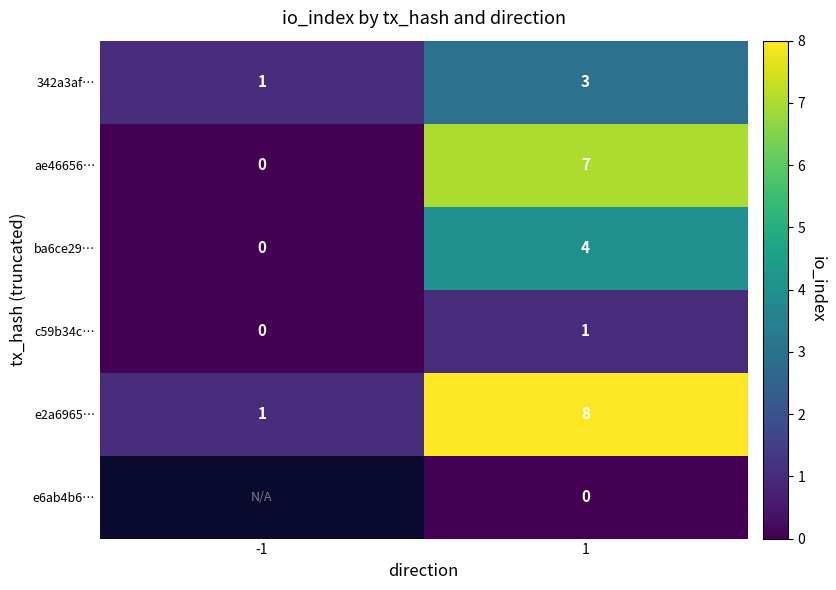

What is the total value across all series at 1?

23